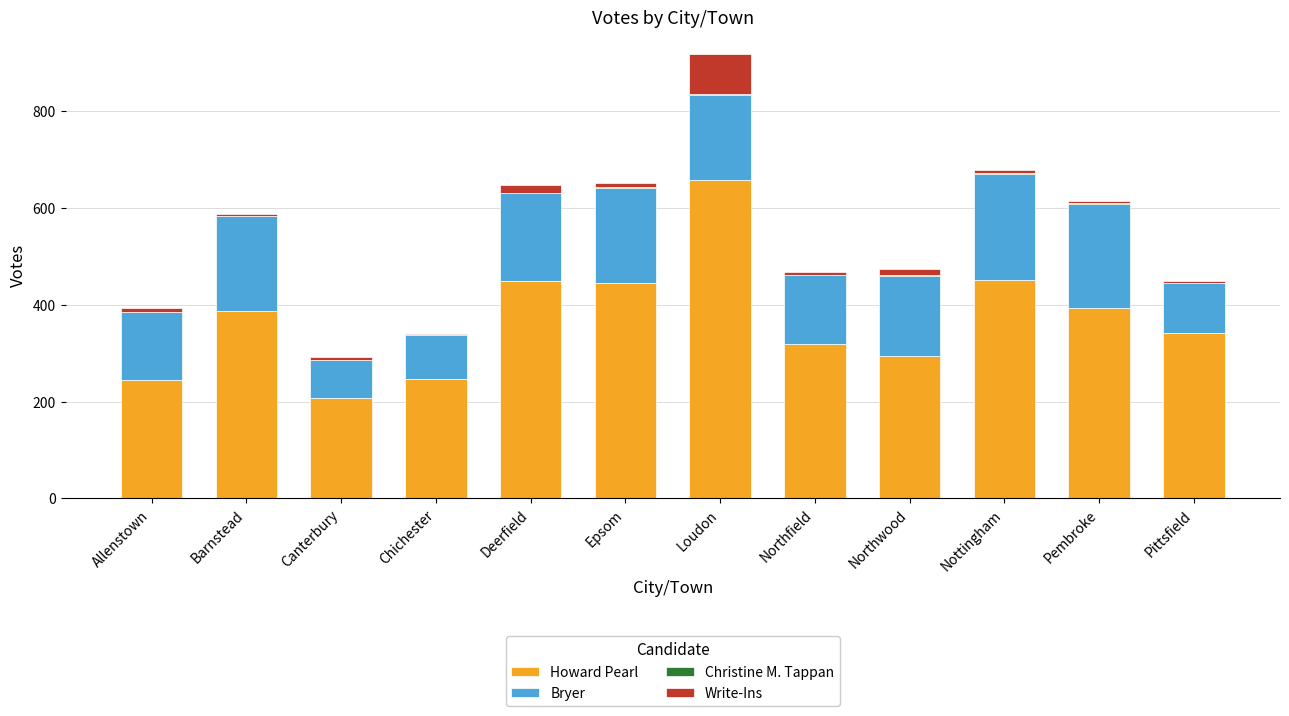

What value does the Howard Pearl series have at Epsom, to the nearest 50?

450